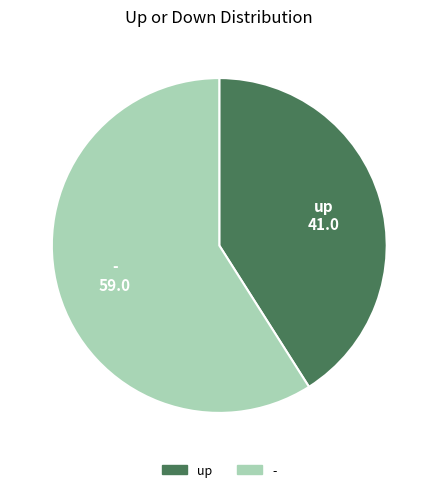

Is there a majority slice in this chart?

Yes